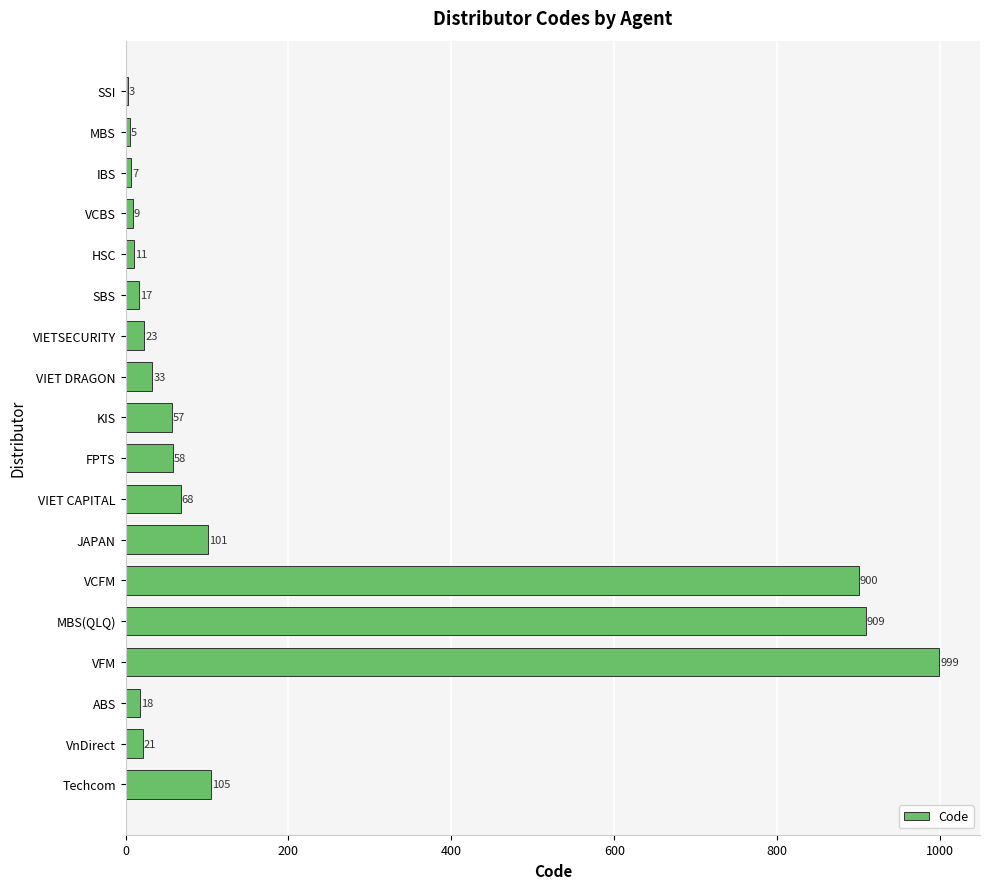

Reading bottom to top, extract all data points from this chart.

Techcom=105	VnDirect=21	ABS=18	VFM=999	MBS(QLQ)=909	VCFM=900	JAPAN=101	VIET CAPITAL=68	FPTS=58	KIS=57	VIET DRAGON=33	VIETSECURITY=23	SBS=17	HSC=11	VCBS=9	IBS=7	MBS=5	SSI=3